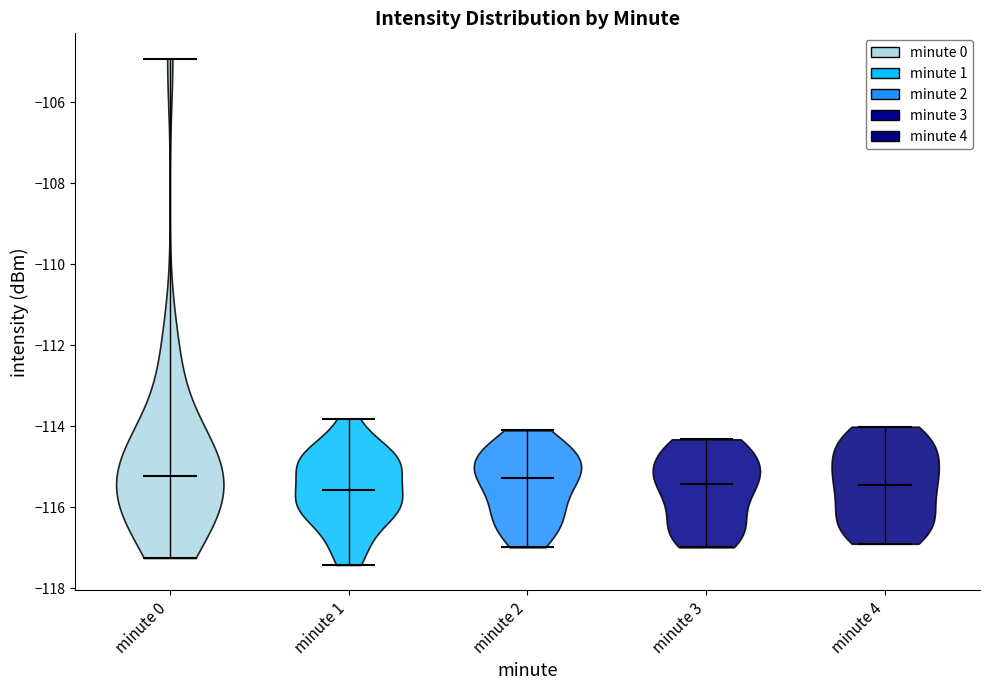

Reading left to right, read every violin against the y-axis: where its median line is, and the lowest and highest points it reaches. The values are not printed on the chart, so give them approximately, as read against the axis.

minute 0: median line -115.2, lowest point -117.2, highest point -105.0
minute 1: median line -115.6, lowest point -117.4, highest point -113.8
minute 2: median line -115.2, lowest point -117.0, highest point -114.0
minute 3: median line -115.4, lowest point -117.0, highest point -114.4
minute 4: median line -115.4, lowest point -117.0, highest point -114.0